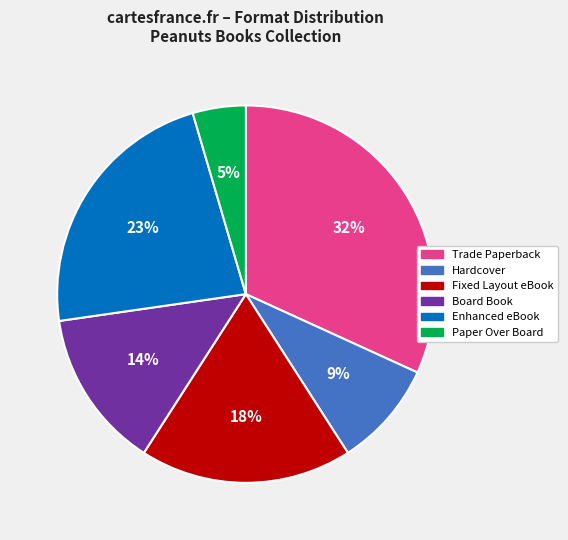

Is the sum of Trade Paperback and Paper Over Board greater than half?

No